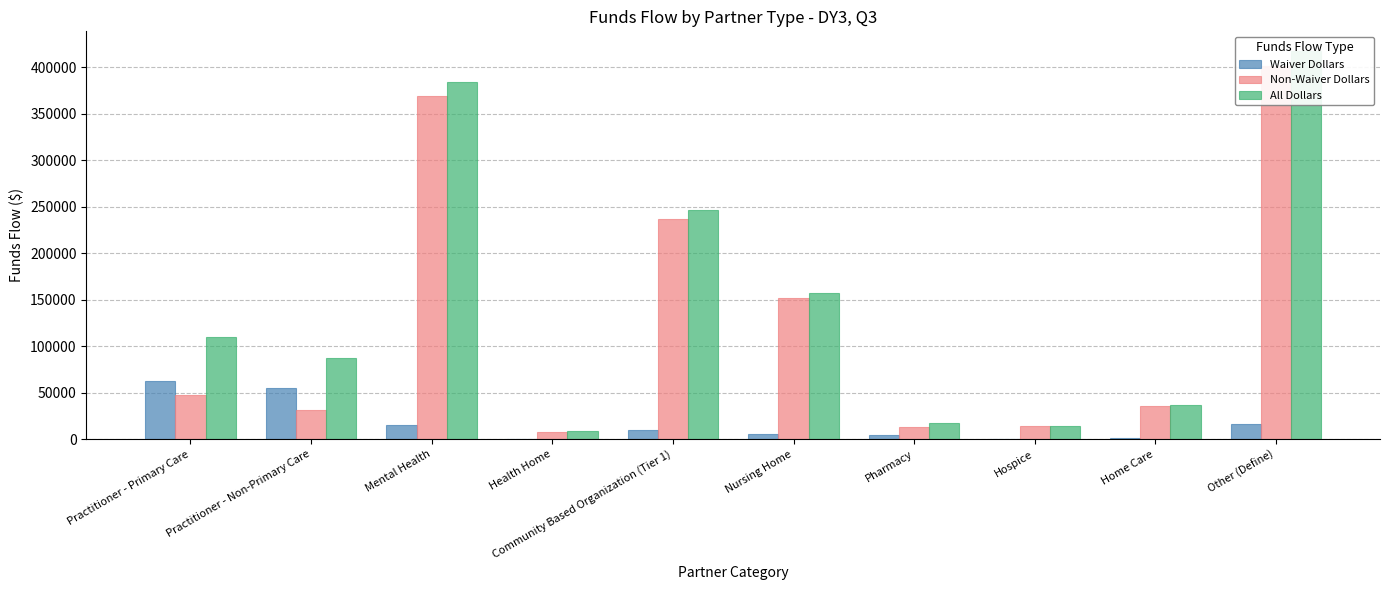

Rank the series at Nursing Home from lowest to highest value.

Waiver Dollars, Non-Waiver Dollars, All Dollars